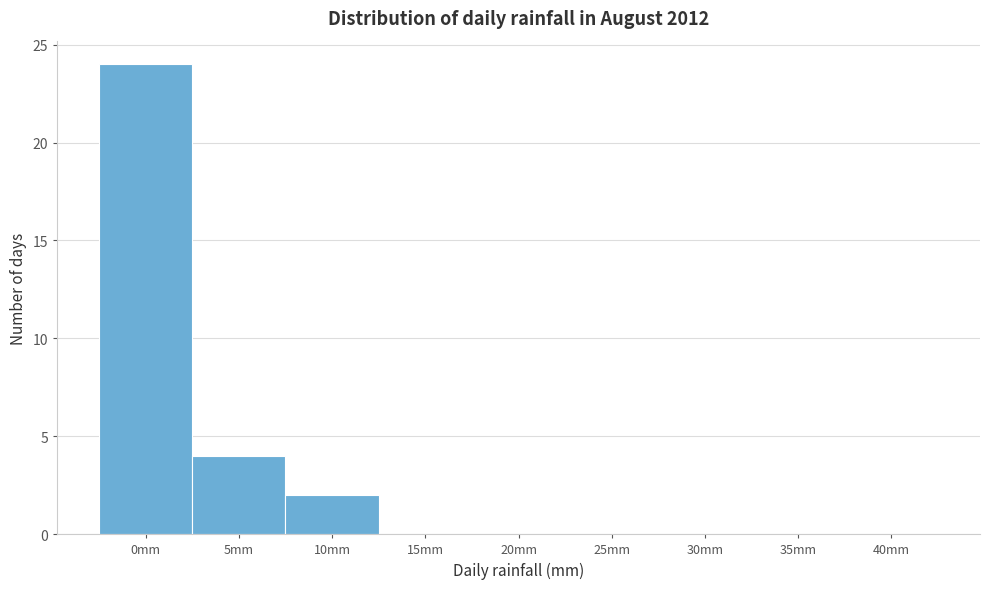

Reading left to right, extract all data points from this chart.

0mm=24	5mm=4	10mm=2	15mm=0	20mm=0	25mm=0	30mm=0	35mm=0	40mm=0